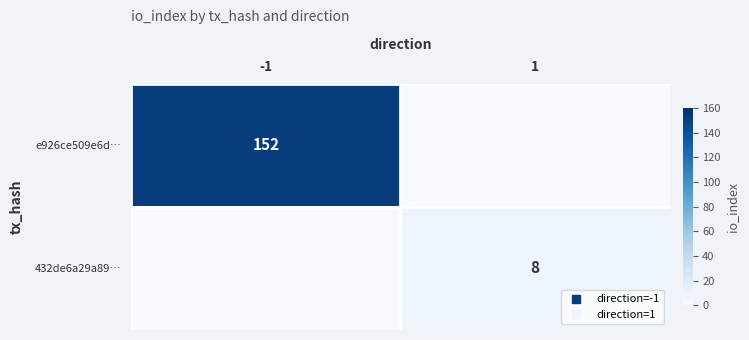

What is the maximum value shown in the chart?

152